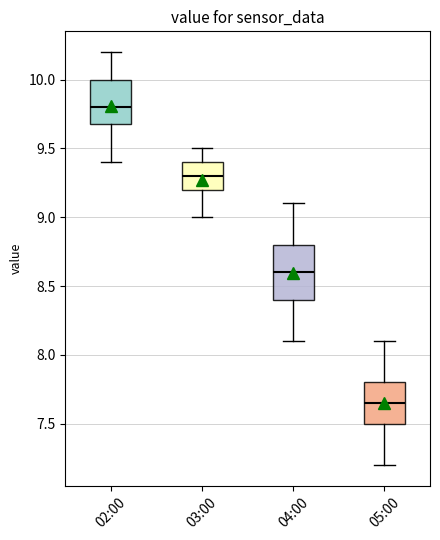

Comparing the boxes themselves (not the whiskers), which one is the tallest?

04:00